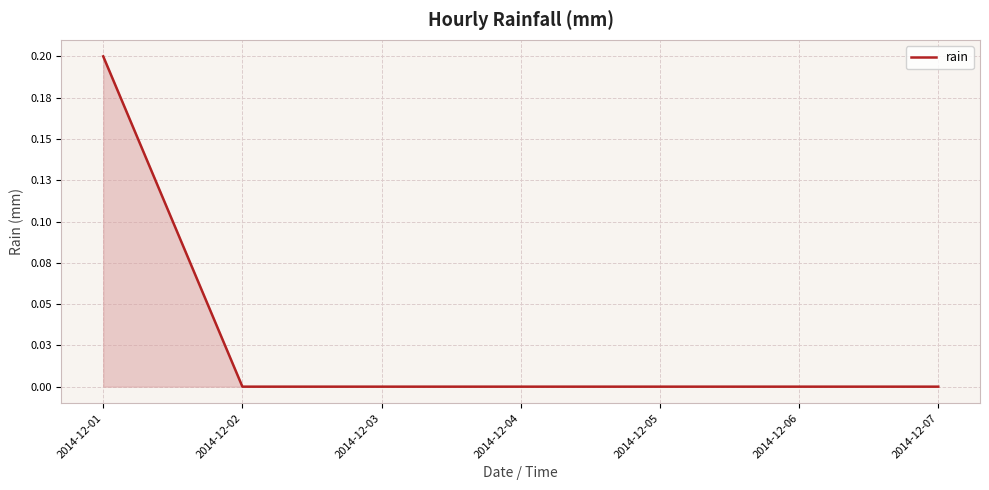

True or false: the data has more than 0 interior local peaks.

False